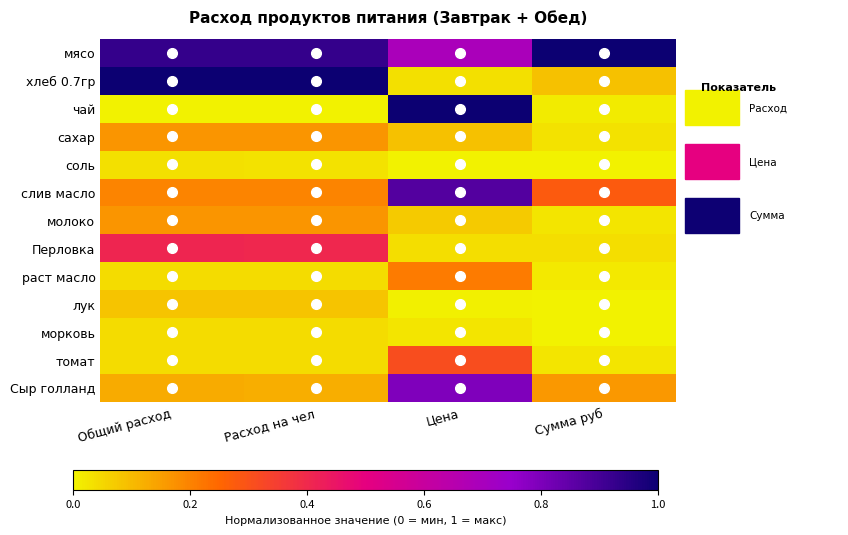

How many data points does each series have?

4